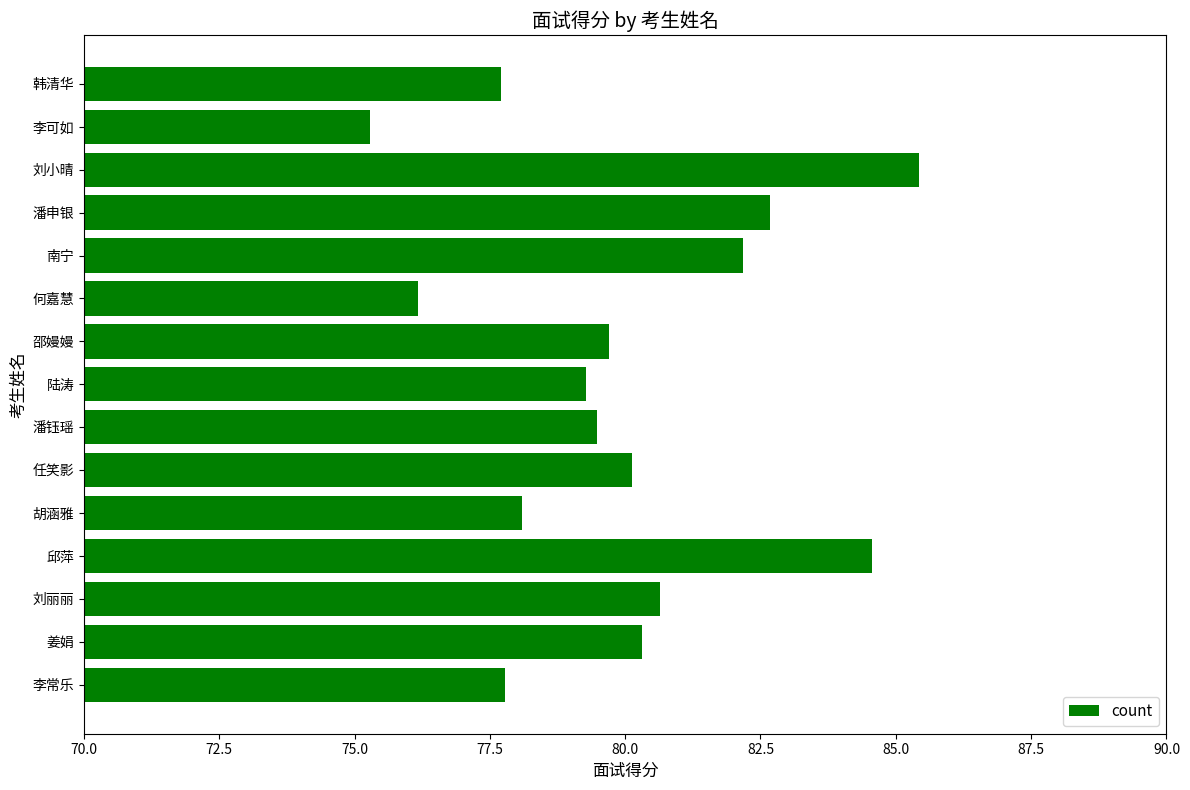

What is the difference between the second highest and second lowest values?

8.4